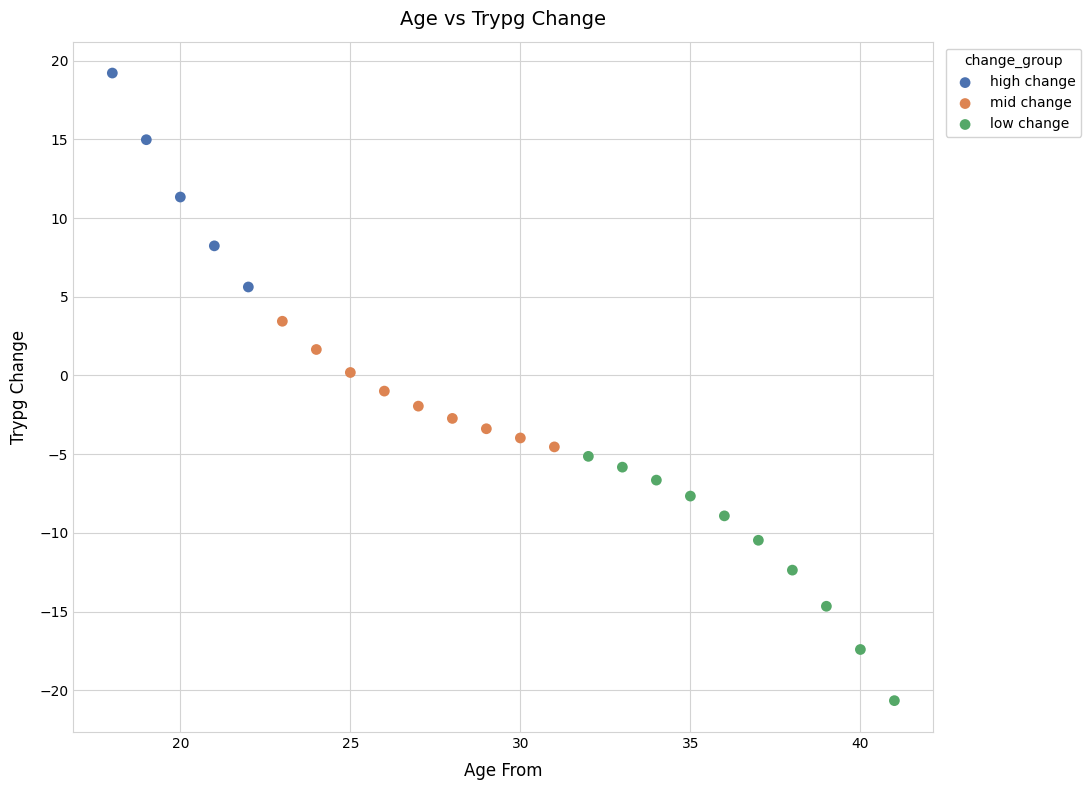

Which series has the widest spread of Y values?

low change